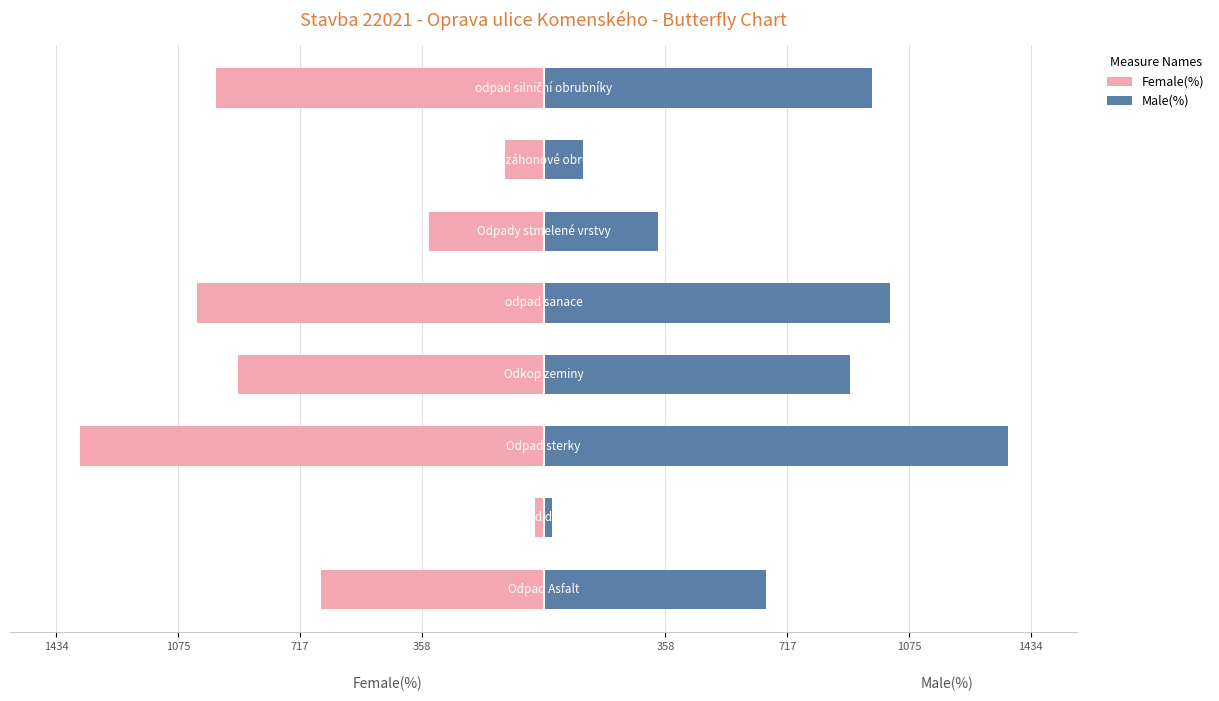

Count the number of data series in this chart.

2